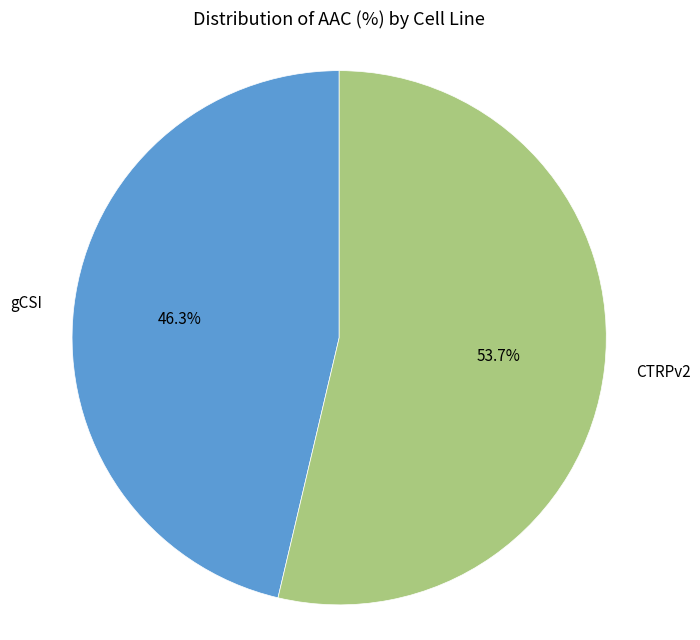

Which category has the biggest portion of the pie?

CTRPv2